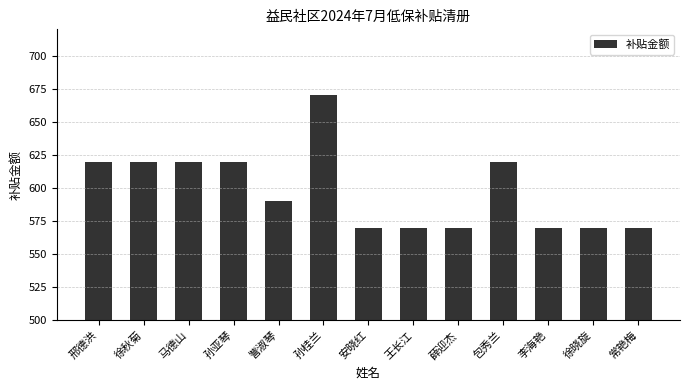

What is the sum of the values at 邢德洪 and 孙桂兰?

1290